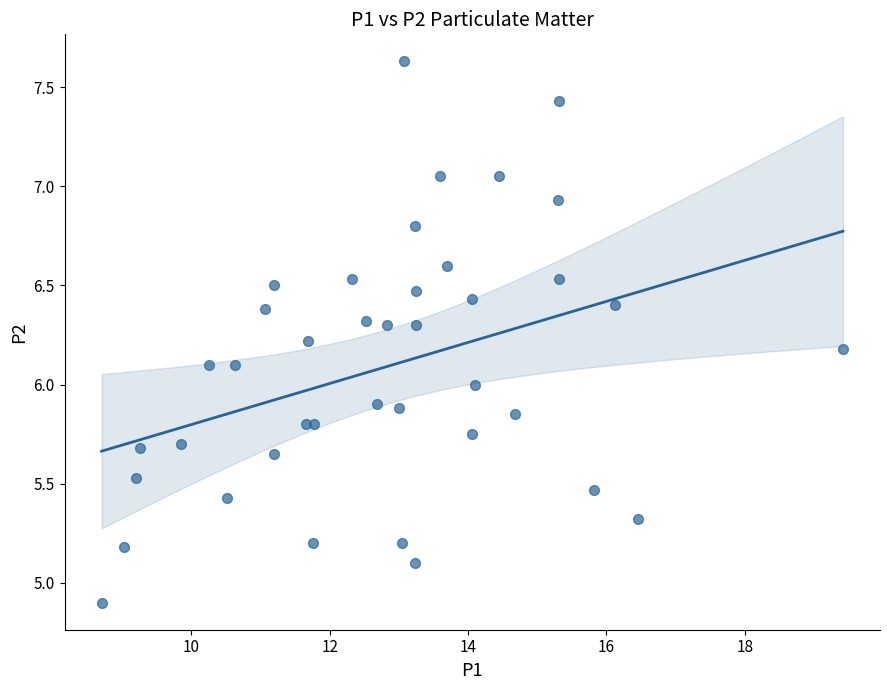

What is the range of X values (max minus min)?

10.7